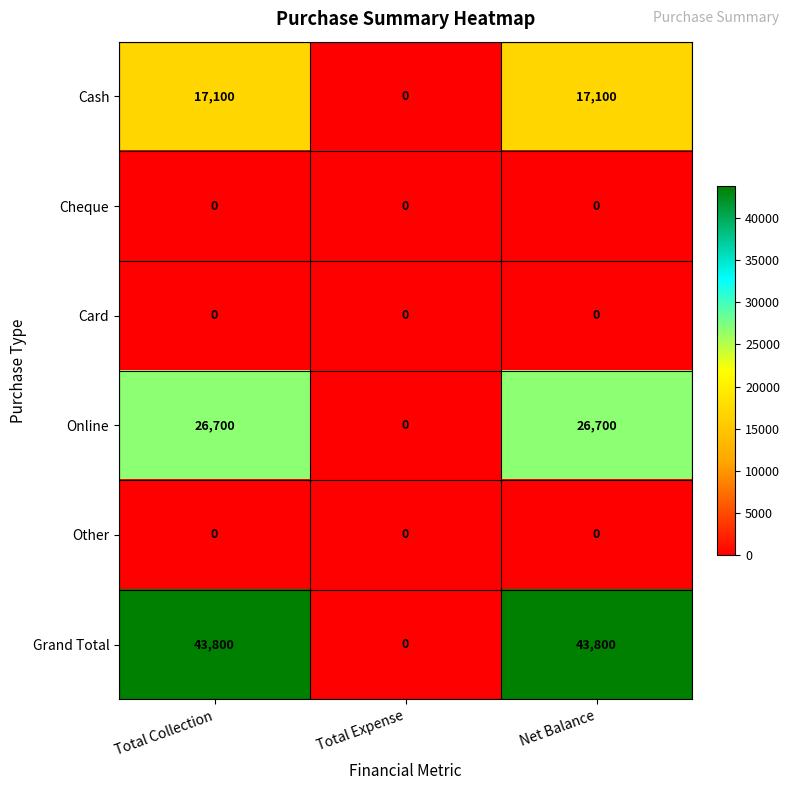

Reading left to right, transcribe all the data shown in this chart.

Cash: Total Collection=17100	Total Expense=0	Net Balance=17100
Cheque: Total Collection=0	Total Expense=0	Net Balance=0
Card: Total Collection=0	Total Expense=0	Net Balance=0
Online: Total Collection=26700	Total Expense=0	Net Balance=26700
Other: Total Collection=0	Total Expense=0	Net Balance=0
Grand Total: Total Collection=43800	Total Expense=0	Net Balance=43800